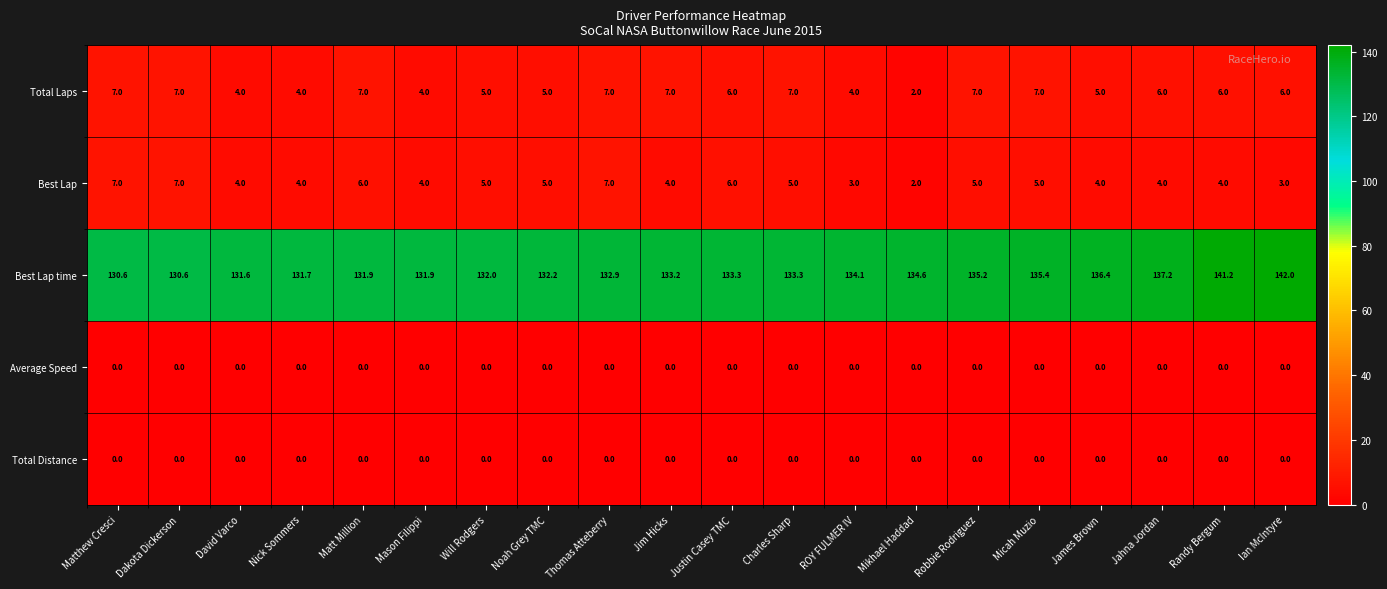

Count the Best Lap values in the range 4 to 6.

14